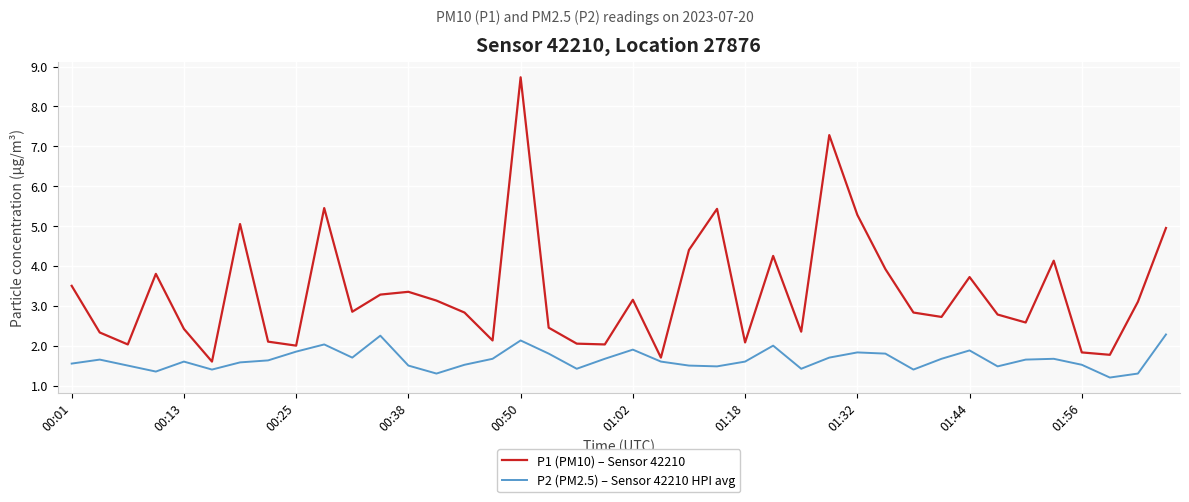

What is the maximum value for P1 (PM10) – Sensor 42210?

8.7